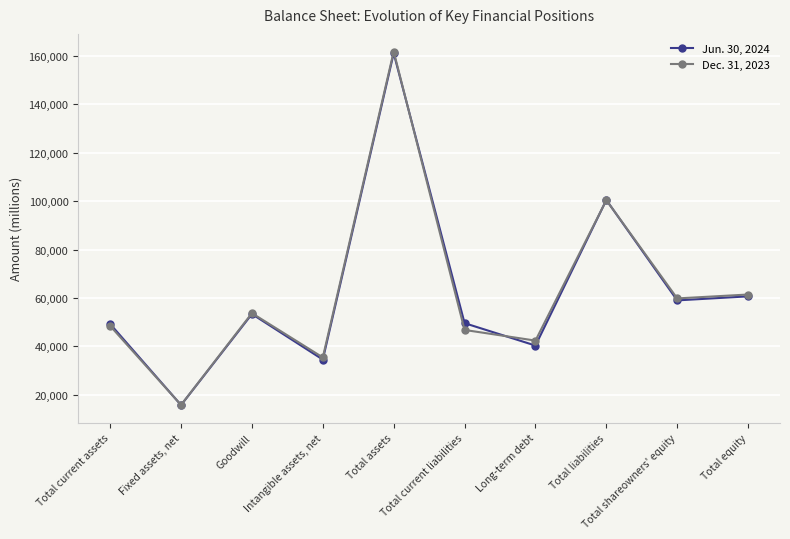

Rank the series at Intangible assets, net from lowest to highest value.

Jun. 30, 2024, Dec. 31, 2023